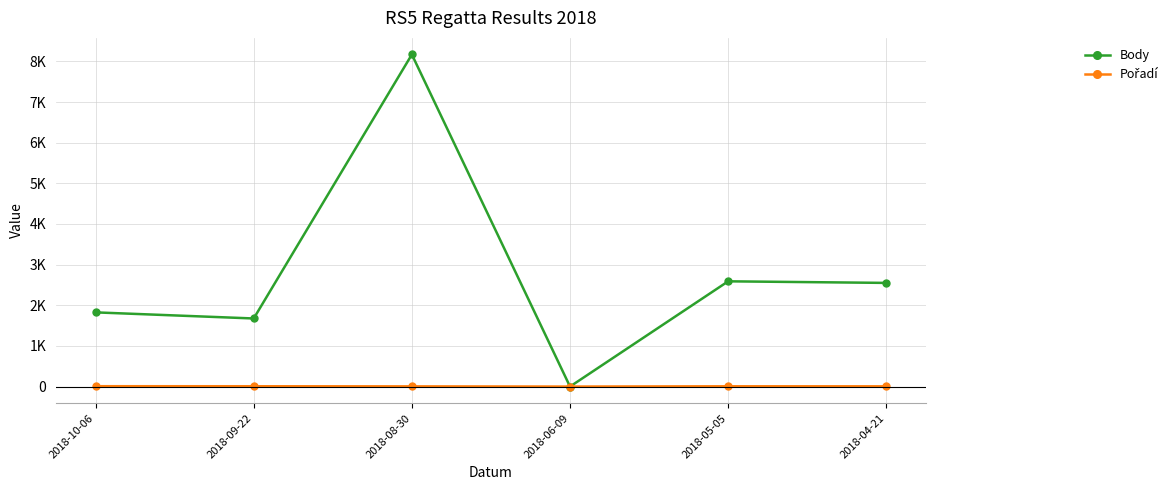

What is the difference between the maximum and minimum values in the Pořadí series?

9